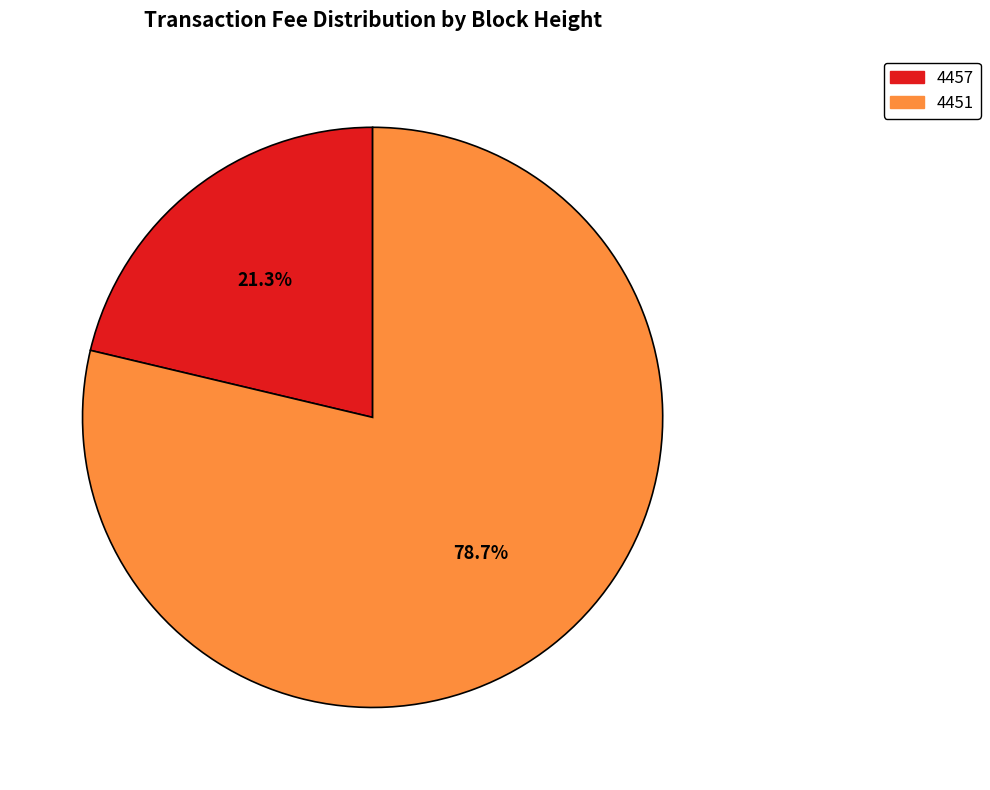

Count the number of slices in the pie.

2